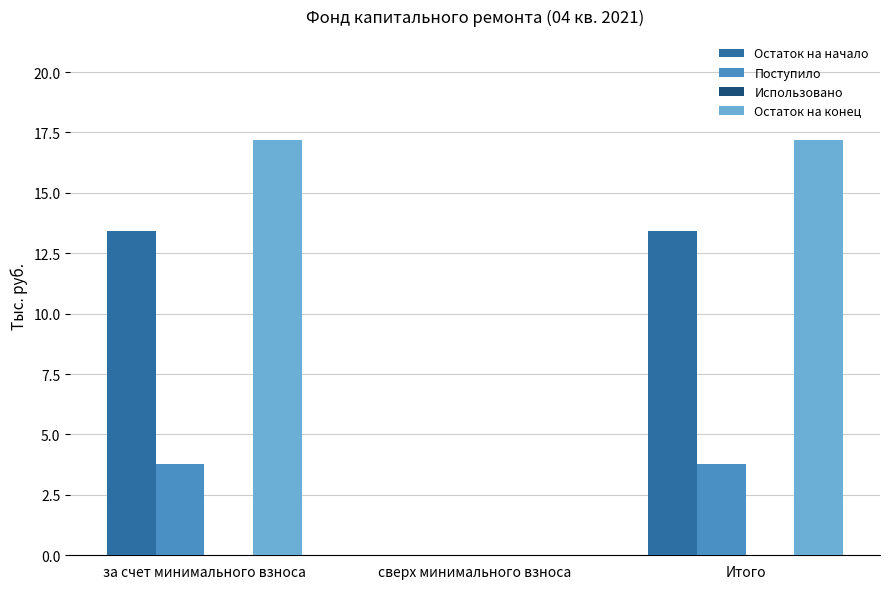

What is the sum of the Поступило values at за счет минимального взноса and Итого?

7.5